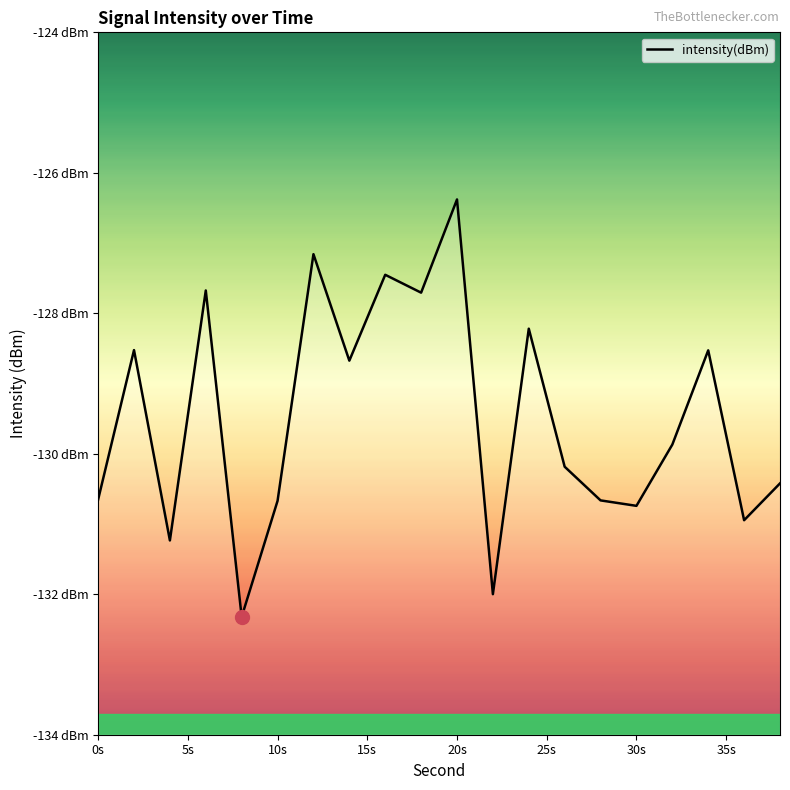

What is the change in value from 20s to 30s?

-4.4